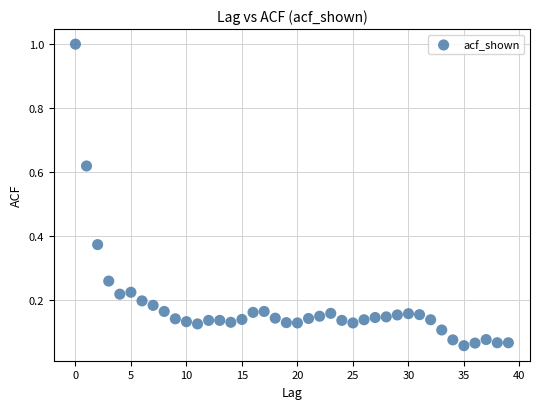

What is the range of Y values (max minus min)?

0.9